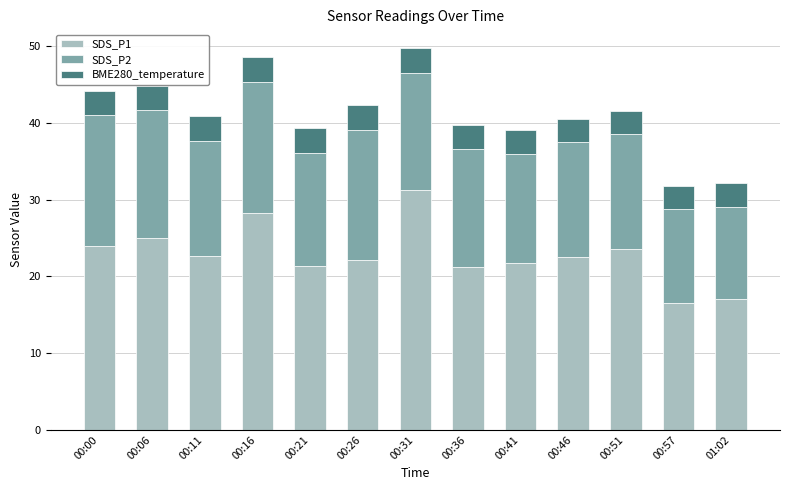

How many data points does each series have?

13